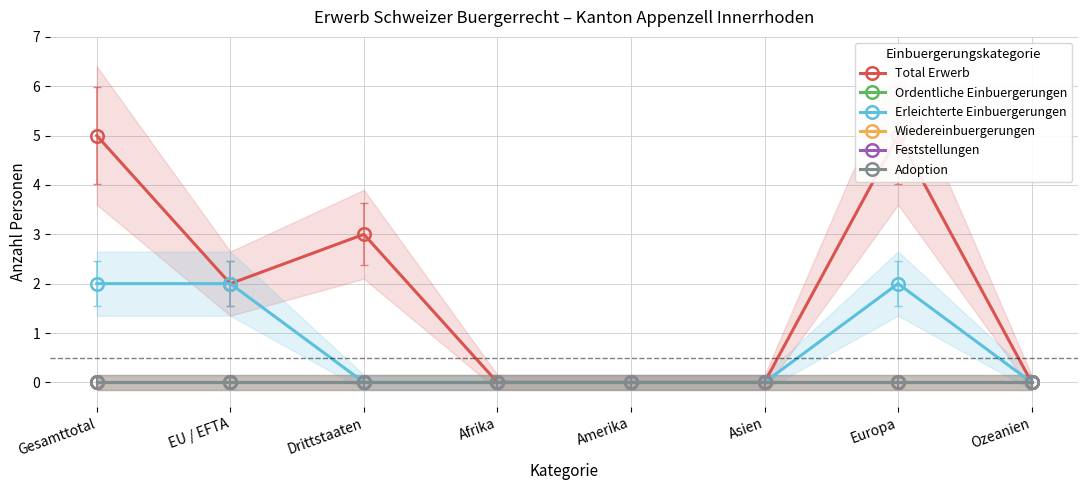

True or false: Total Erwerb and Adoption intersect in this chart.

False